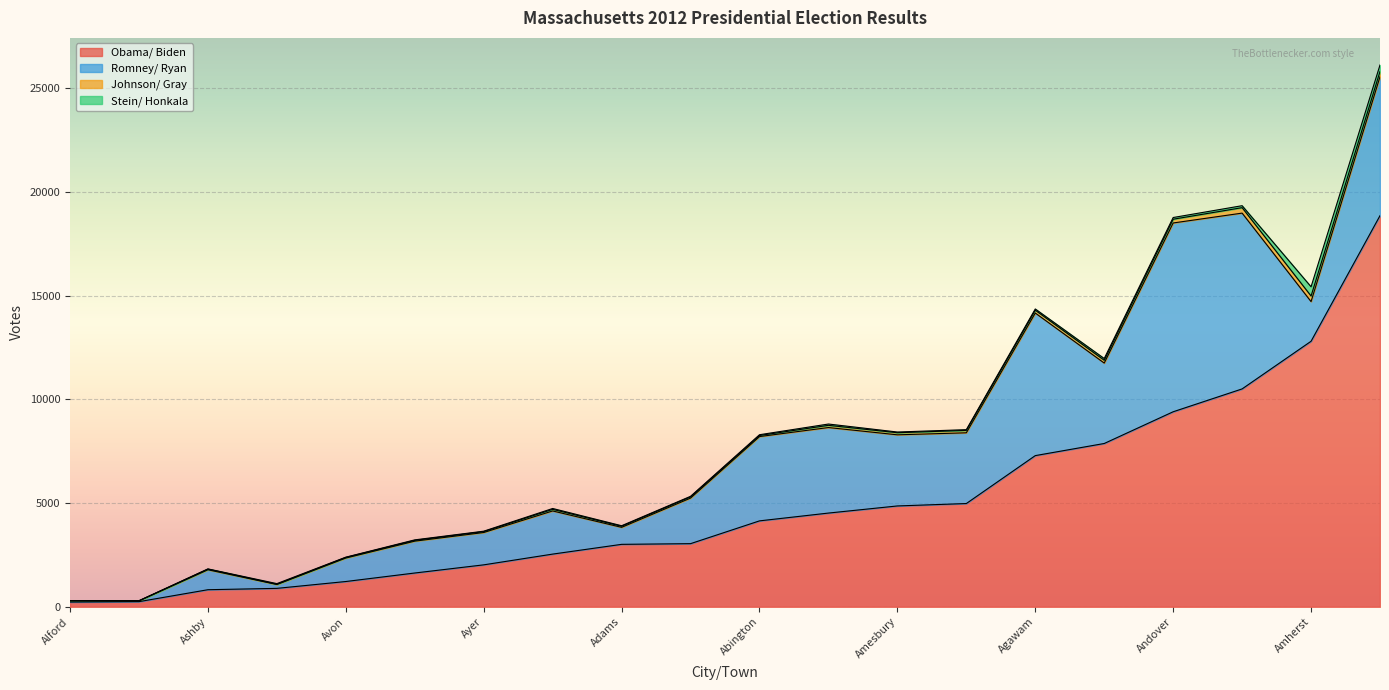

Which series has the widest spread of values?

Obama/ Biden